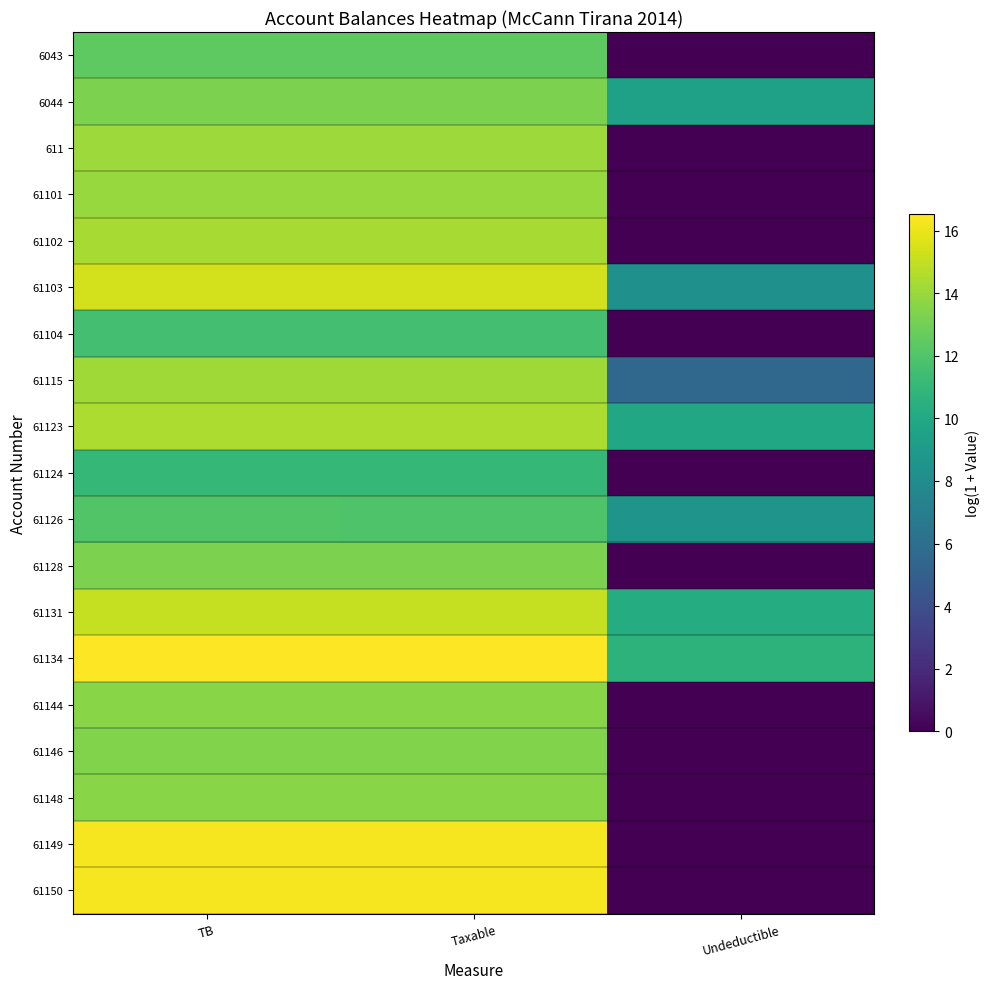

What is the total value across all series at TB?

264.7